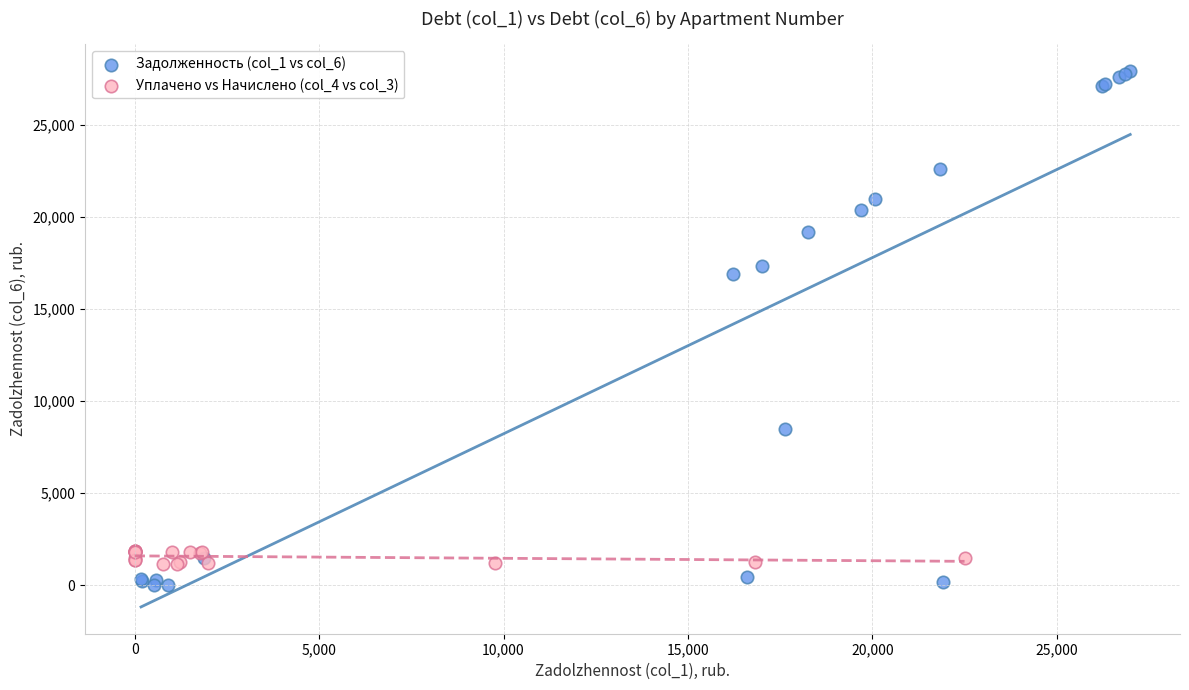

Which series reaches the maximum Y coordinate?

Задолженность (col_1 vs col_6)